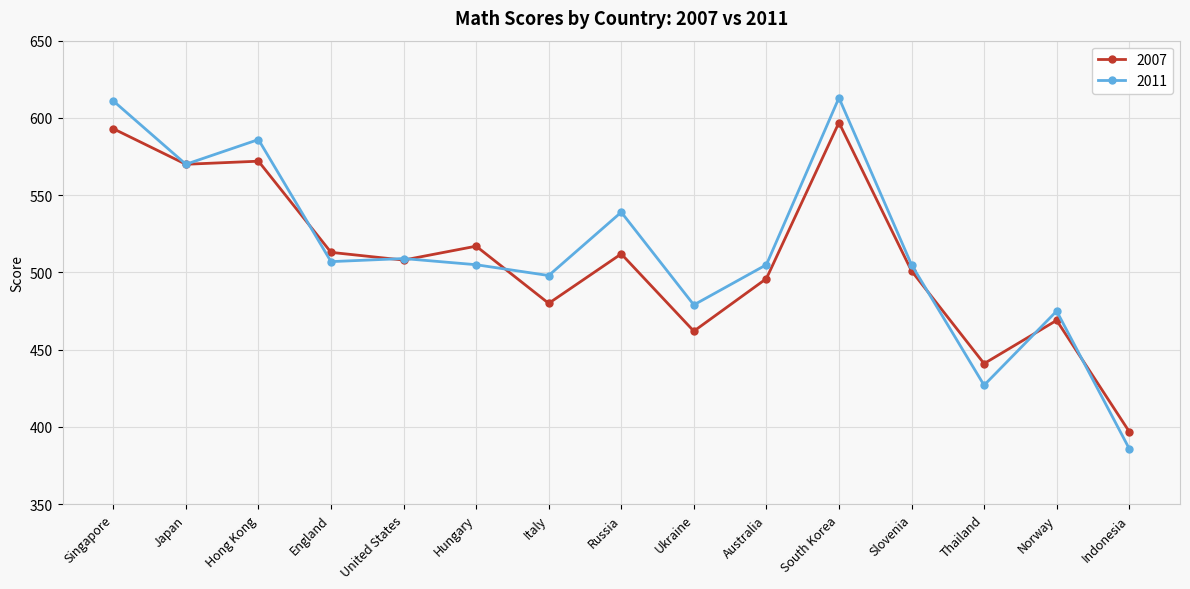

What is the value of the 2007 point at the 10th from the left?

496